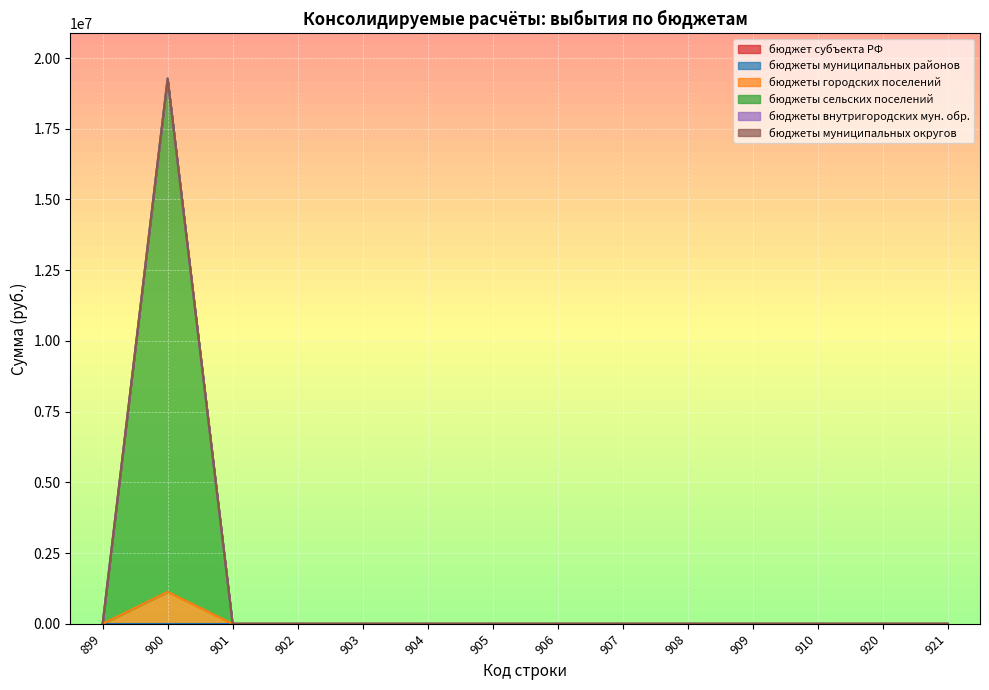

Reading right to left, transcribe all the data shown in this chart.

бюджет субъекта РФ: 921=0.0	920=0.0	910=0.0	909=0.0	908=0.0	907=0.0	906=0.0	905=0.0	904=0.0	903=0.0	902=0.0	901=0.0	900=0.0	899=0.0
бюджеты муниципальных районов: 921=0.0	920=0.0	910=0.0	909=0.0	908=0.0	907=0.0	906=0.0	905=0.0	904=0.0	903=0.0	902=0.0	901=0.0	900=0.0	899=0.0
бюджеты городских поселений: 921=0.0	920=0.0	910=0.0	909=0.0	908=0.0	907=0.0	906=0.0	905=0.0	904=0.0	903=0.0	902=0.0	901=0.0	900=1128101.6	899=0.0
бюджеты сельских поселений: 921=0.0	920=0.0	910=0.0	909=0.0	908=0.0	907=0.0	906=0.0	905=0.0	904=0.0	903=0.0	902=0.0	901=0.0	900=18147039.8	899=0.0
бюджеты внутригородских мун. обр.: 921=0.0	920=0.0	910=0.0	909=0.0	908=0.0	907=0.0	906=0.0	905=0.0	904=0.0	903=0.0	902=0.0	901=0.0	900=0.0	899=0.0
бюджеты муниципальных округов: 921=0.0	920=0.0	910=0.0	909=0.0	908=0.0	907=0.0	906=0.0	905=0.0	904=0.0	903=0.0	902=0.0	901=0.0	900=0.0	899=0.0